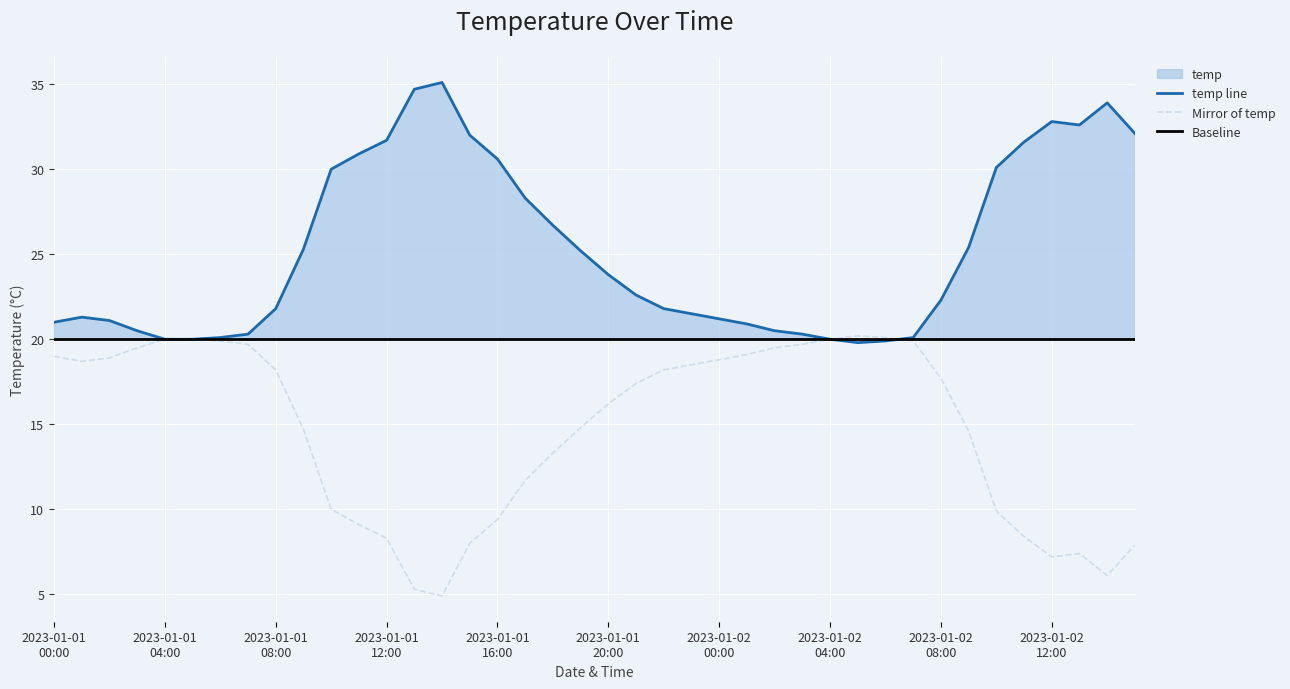

The value at 2023-01-02 02:00 is 20.5. True or false?

True